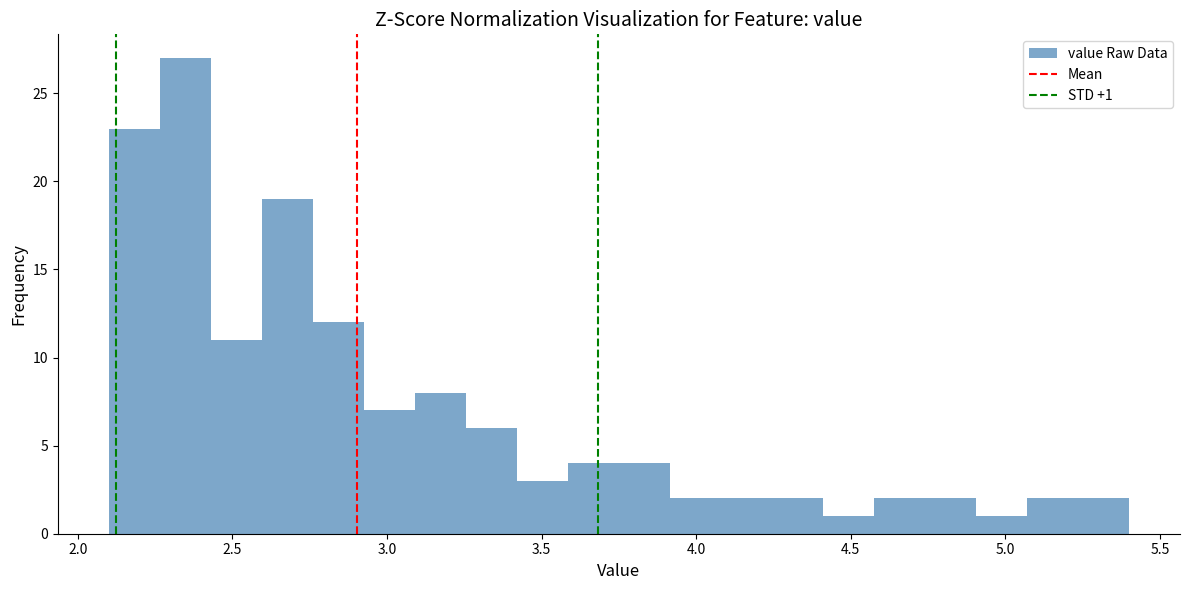

Read against the x-axis, roughly where is the centre of the tallest bar?

2.35